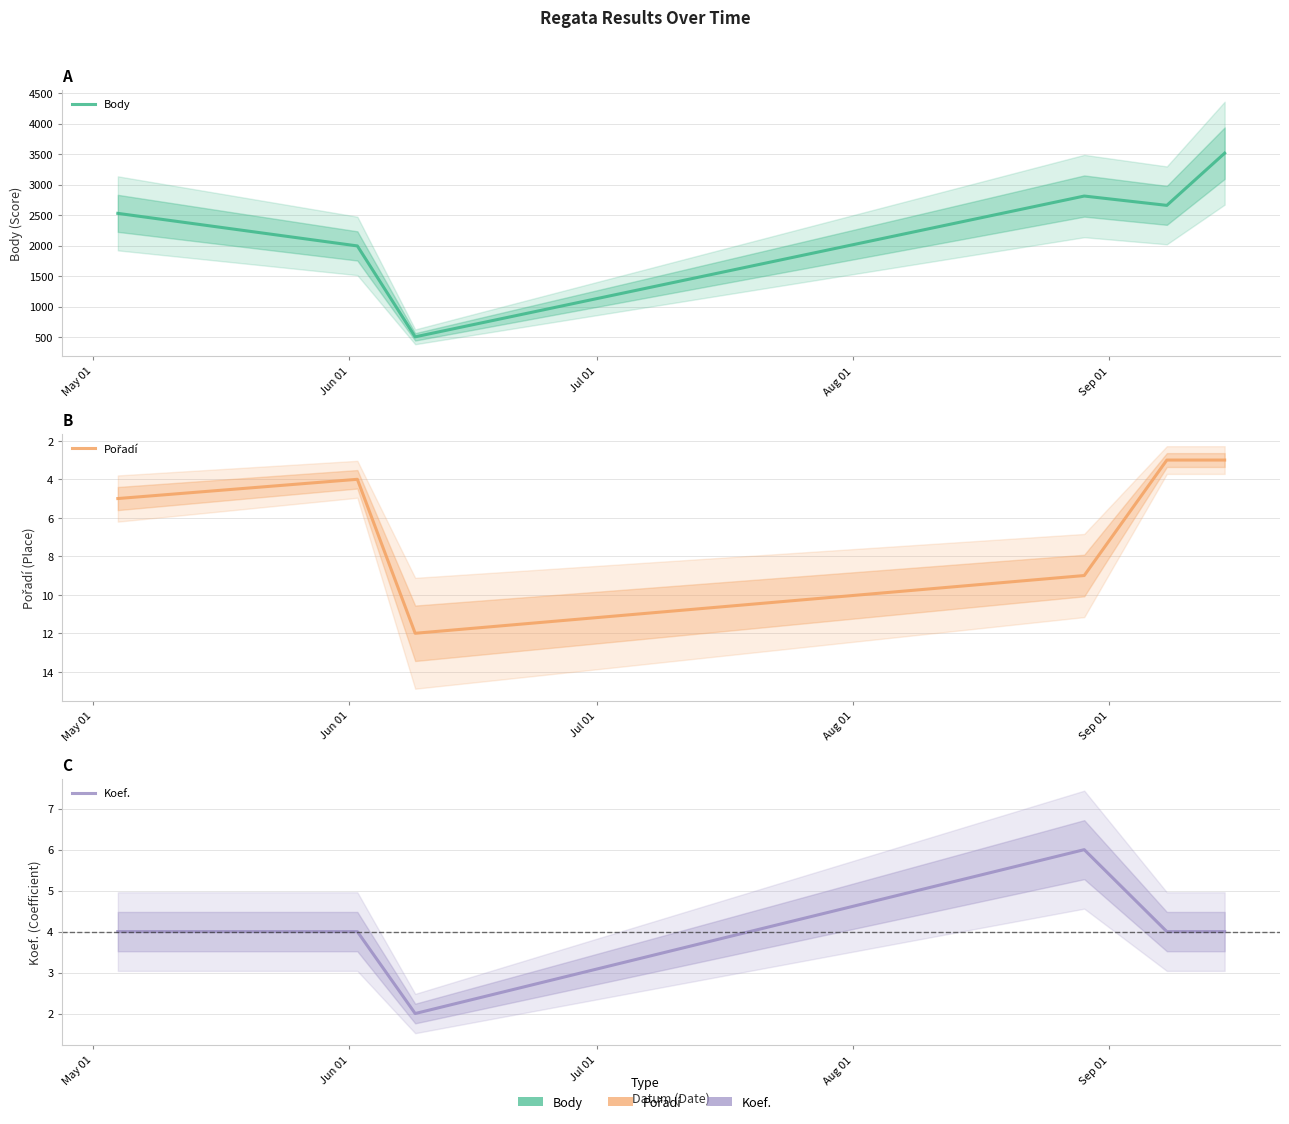

At Jul 01, list the series in order from largest to smallest.

Body, Pořadí, Koef.